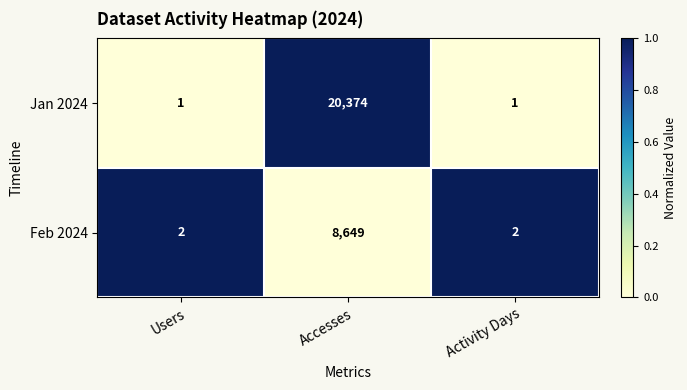

What is the average value of the Jan 2024 series?

6792